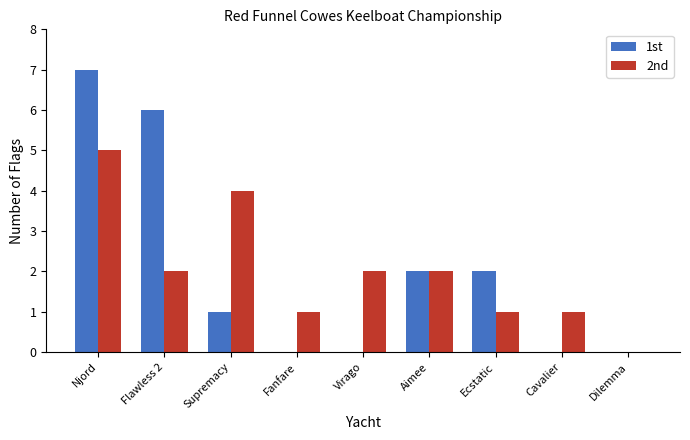

The value of 1st at Dilemma is 0. True or false?

True